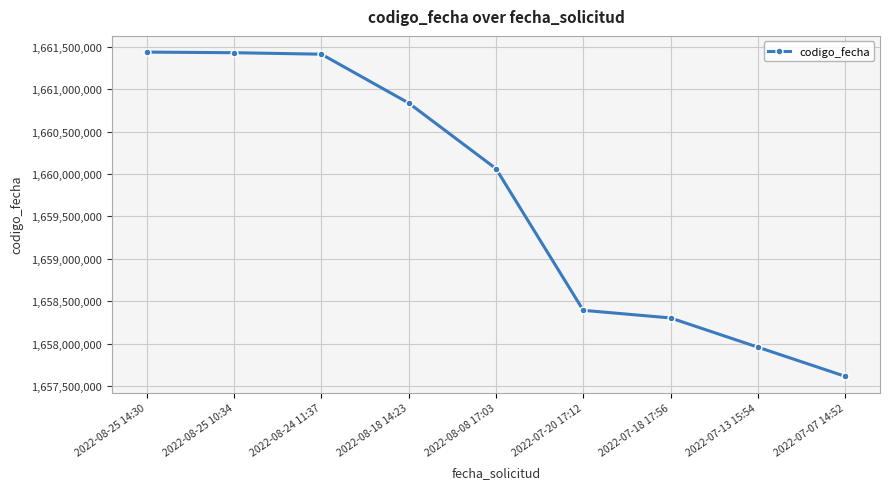

True or false: the data shows 2278190693 at 2022-08-08 17:03.

False